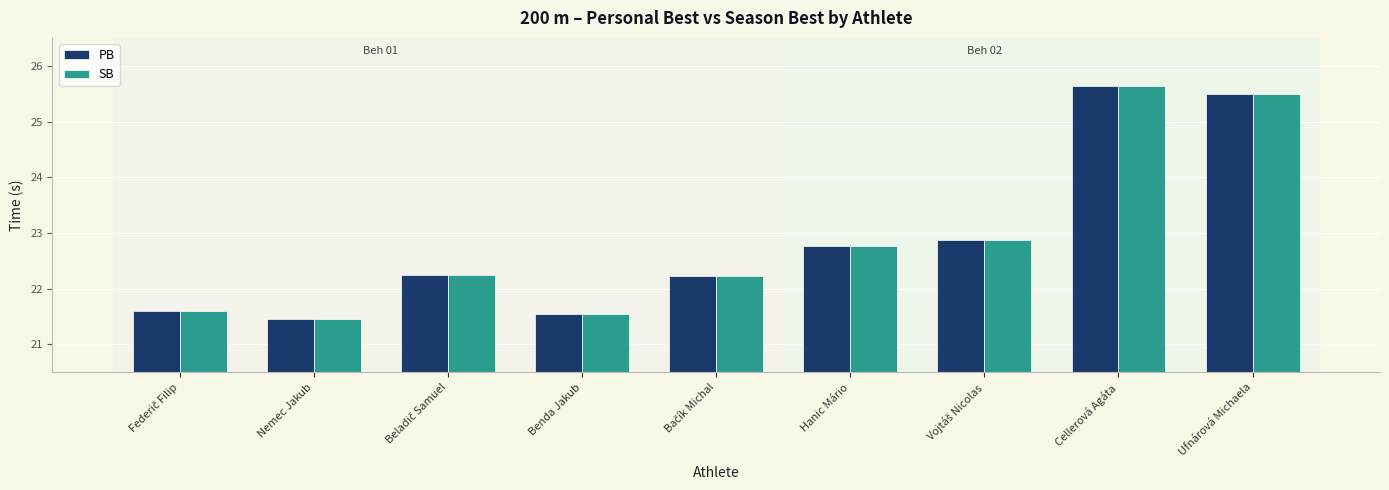

What is the sum of all PB values?

205.8